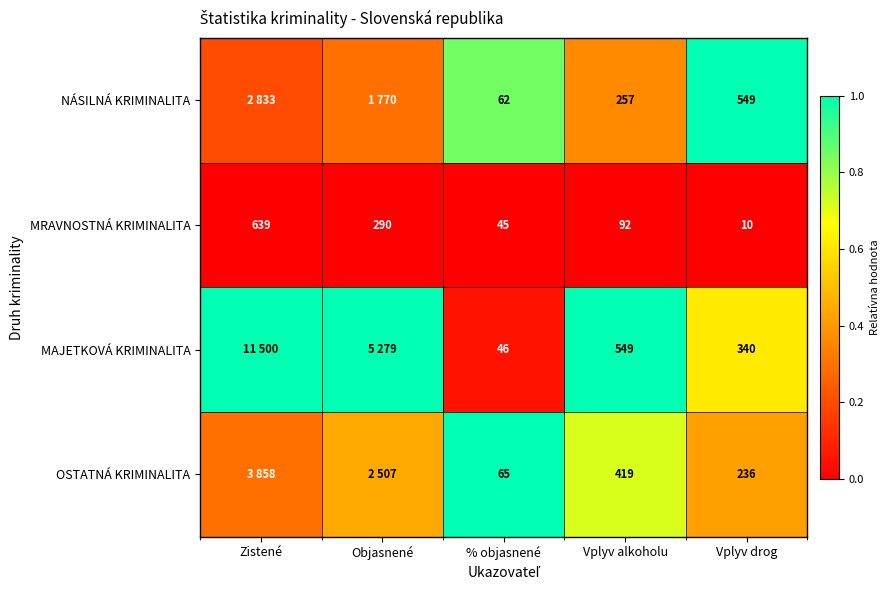

The value of OSTATNÁ KRIMINALITA at Vplyv drog is 0.6. True or false?

False